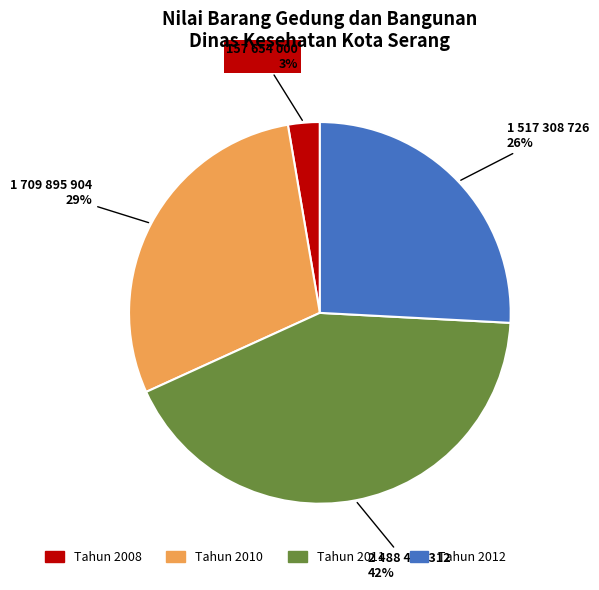

Which has a higher value, Tahun 2011 or Tahun 2010?

Tahun 2011